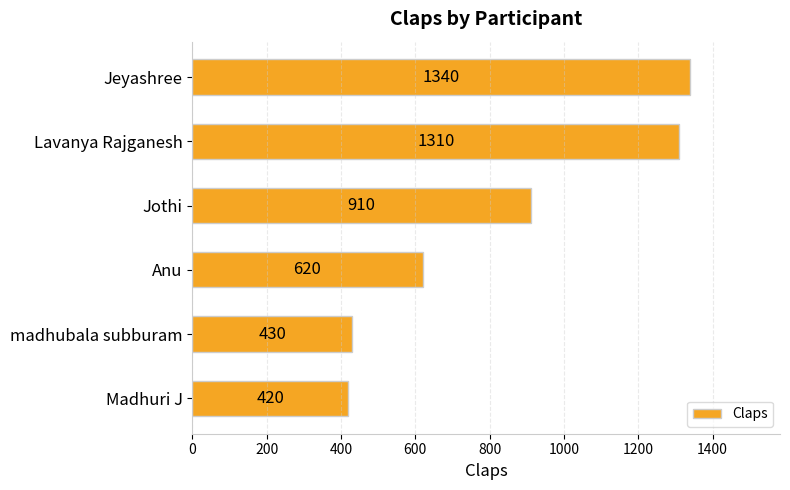

Reading bottom to top, transcribe all the data shown in this chart.

420	430	620	910	1310	1340